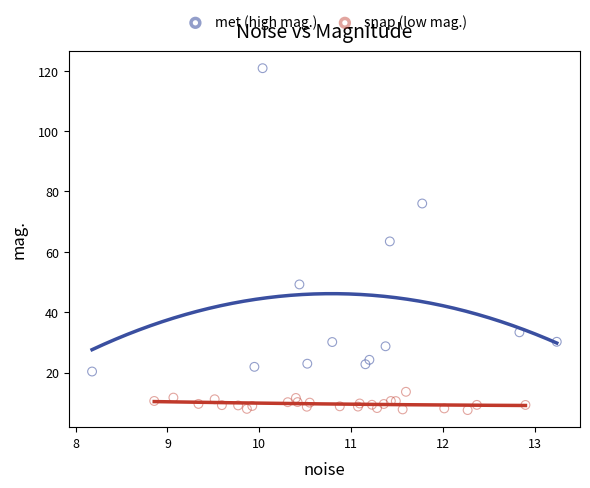

Which series contains the lowest Y value?

snap (low mag.)